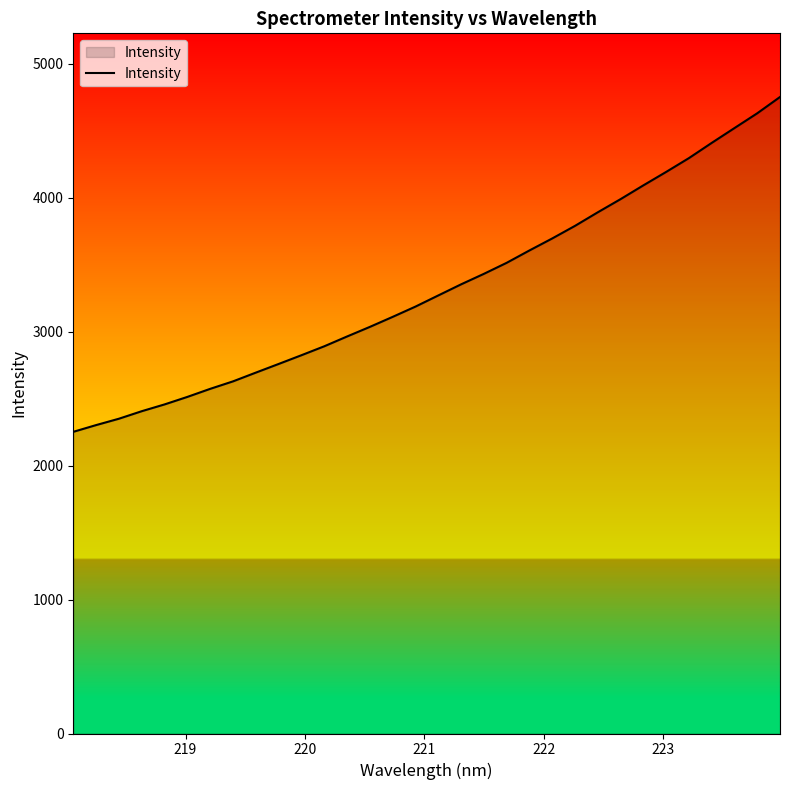

What is the greatest value displayed?

4751.0